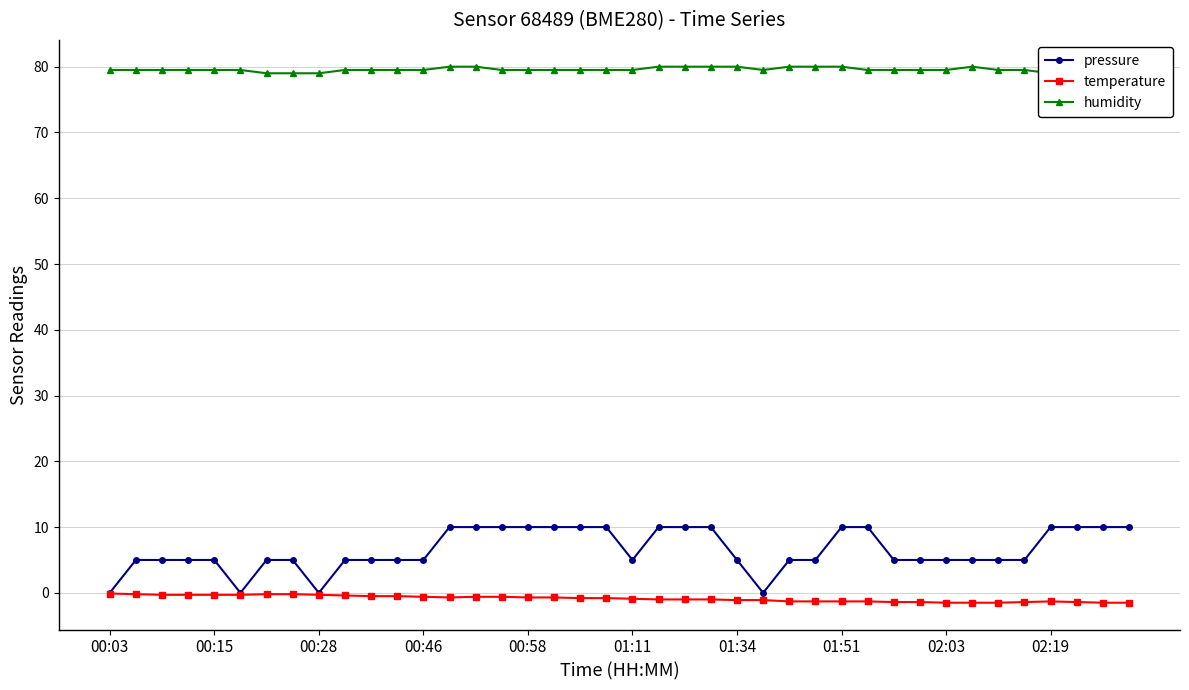

True or false: pressure and temperature intersect in this chart.

False